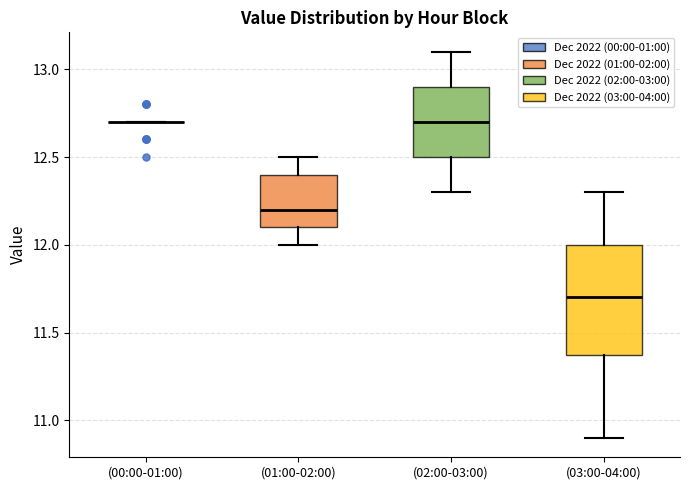

Where does the lower whisker of the box for (01:00-02:00) end on the y-axis? The values are not printed on the chart, so give them approximately, as read against the axis.

12.0